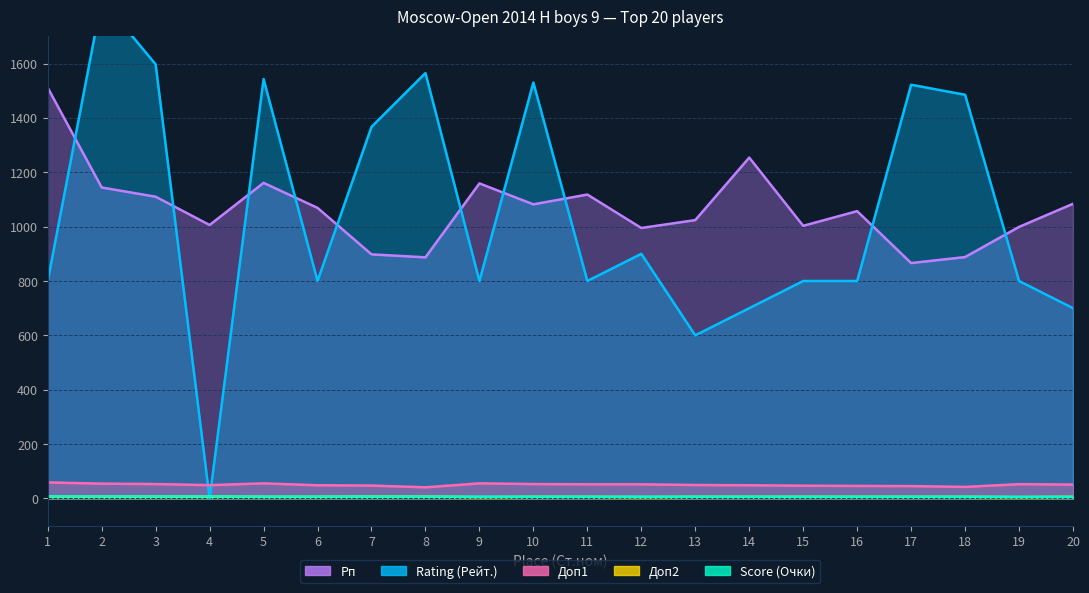

How many times do Rating (Рейт.) and Рп cross each other?

10